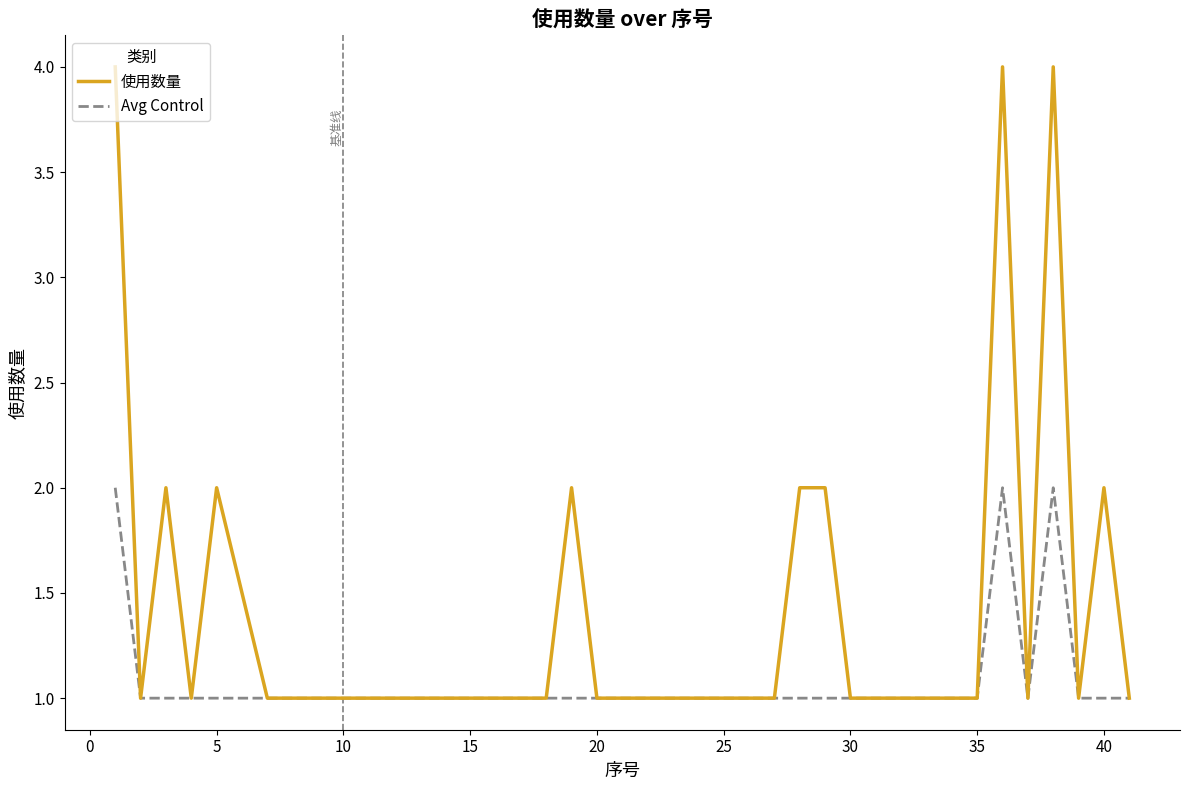

Reading right to left, transcribe all the data shown in this chart.

使用数量: 1	2	1	4	1	4	1	1	1	1	1	1	2	2	1	1	1	1	1	1	1	1	2	1	1	1	1	1	1	1	1	1	1	1	1	2	1	2	1	4
Avg Control: 1	1	1	2	1	2	1	1	1	1	1	1	1	1	1	1	1	1	1	1	1	1	1	1	1	1	1	1	1	1	1	1	1	1	1	1	1	1	1	2